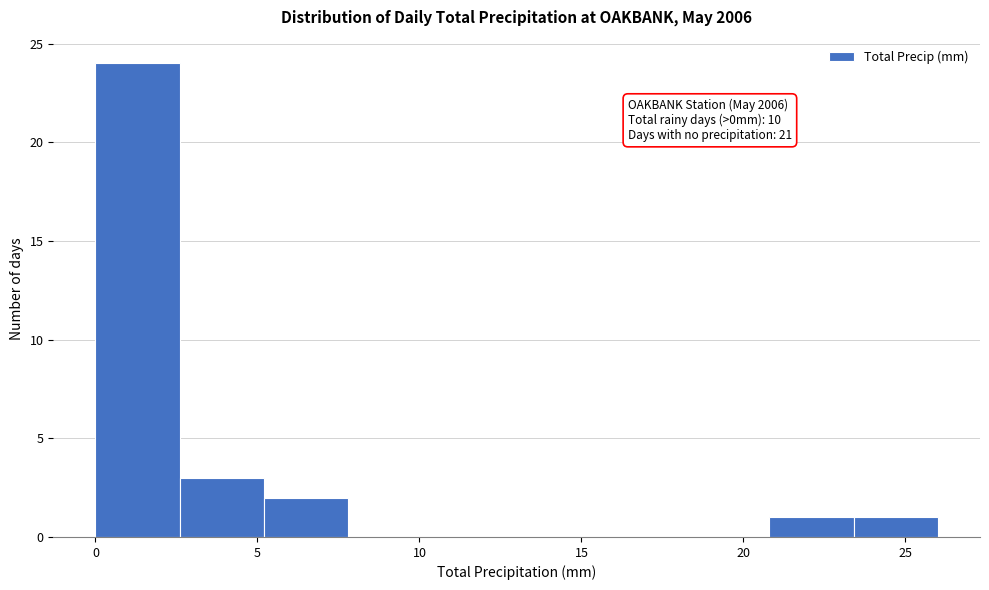

Over which range of the x-axis is the bar tallest?

0.0 to 2.6